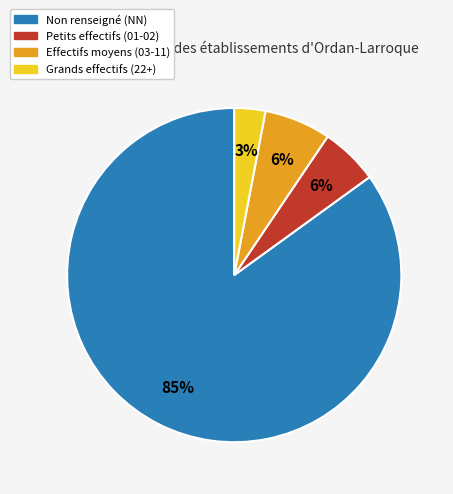

Is the sum of Grands effectifs (22+) and Effectifs moyens (03-11) greater than half?

No